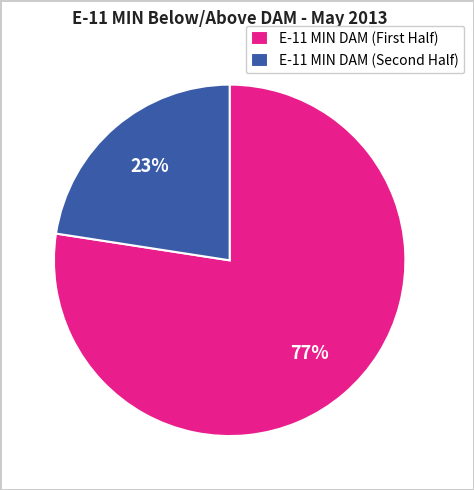

Which slice is the largest?

E-11 MIN DAM (First Half)